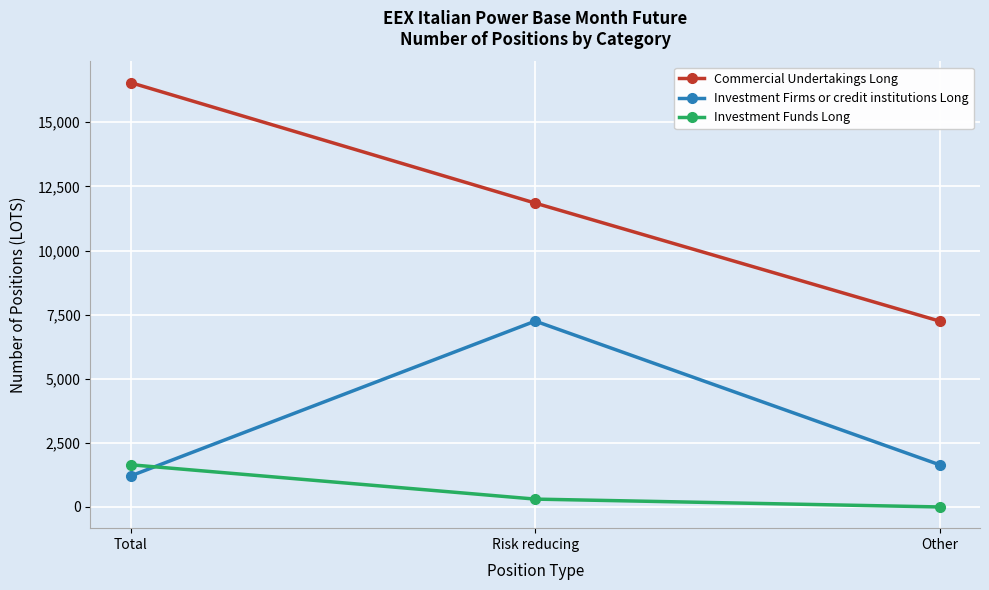

What is the total value across all series at Total?

19401